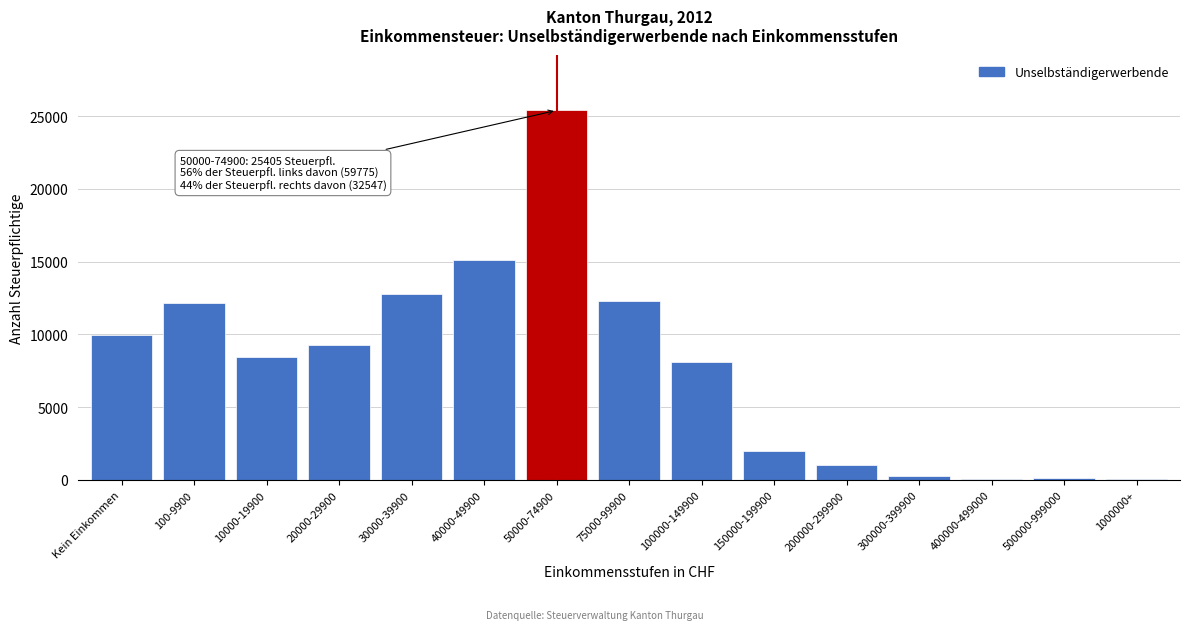

Which category has the highest value across all series?

50000-74900